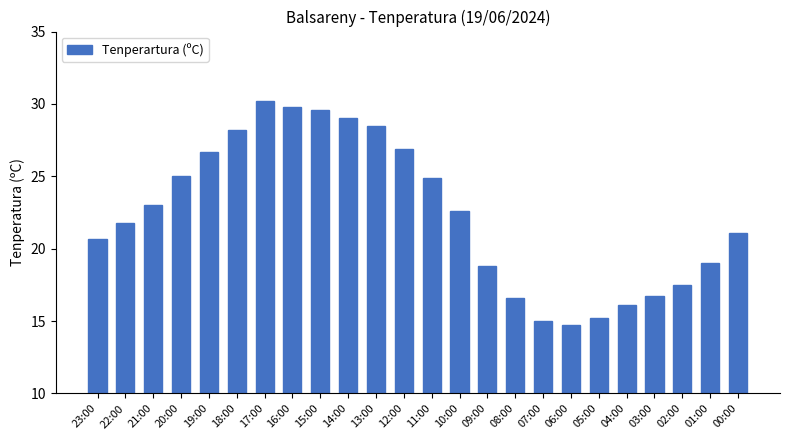

What is the label of the 18th bar from the right?

17:00